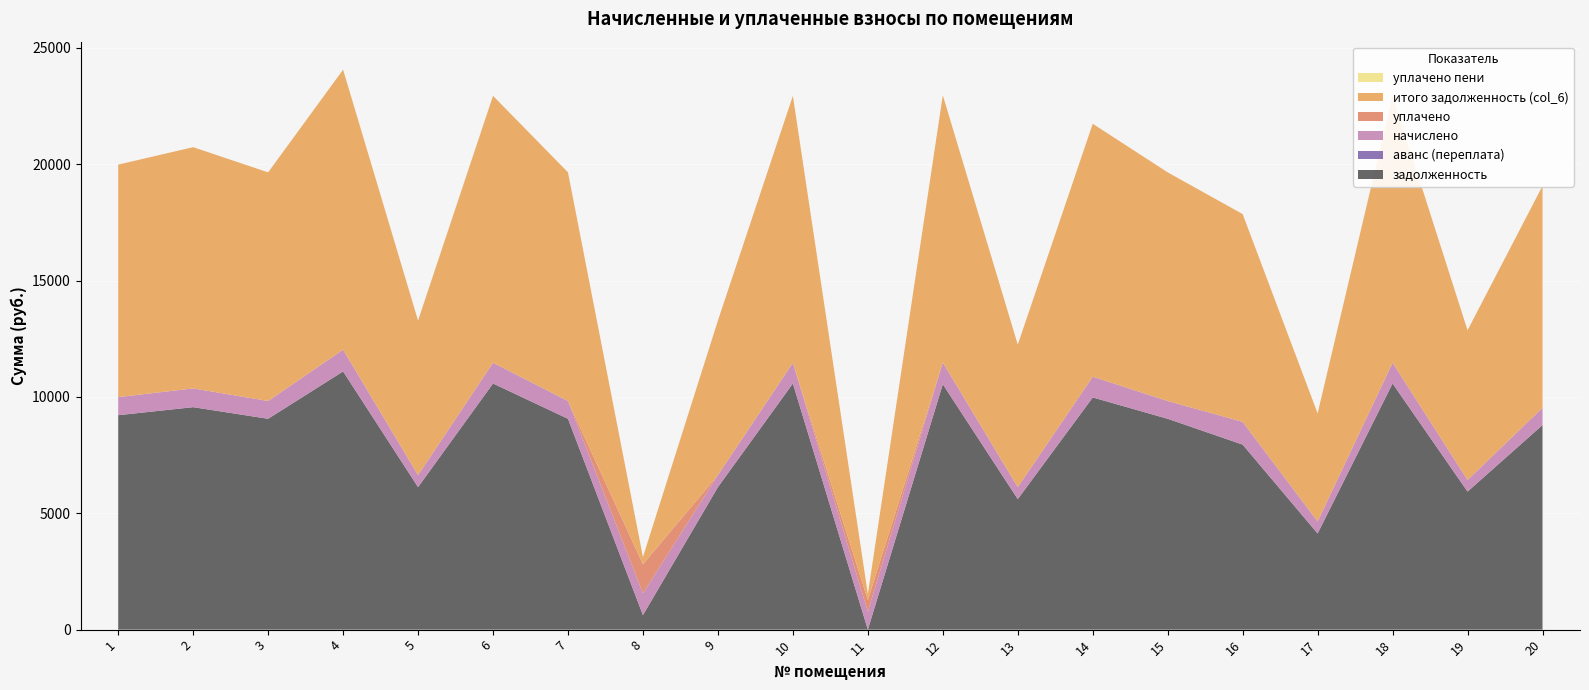

Reading left to right, what are all the values shown in this chart?

задолженность: 9216.0	9561.6	9062.4	11097.6	6124.8	10579.2	9062.4	624.2	6124.8	10579.2	0.0	10547.6	5609.5	9979.2	9062.4	7952.5	4131.3	10579.2	5932.8	8793.6
аванс (переплата): 0.0	0.0	0.0	0.0	0.0	0.0	0.0	0.0	0.0	0.0	3.2	0.0	0.0	0.0	0.0	0.0	0.0	0.0	0.0	0.0
начислено: 777.6	806.8	764.6	936.4	516.8	892.6	764.6	936.4	516.8	892.6	764.6	936.4	515.2	892.6	764.6	978.0	516.8	892.6	500.6	742.0
уплачено: 0.0	0.0	0.0	0.0	0.0	0.0	0.0	1248.2	0.0	0.0	504.0	0.0	0.0	0.0	0.0	0.0	0.0	0.0	0.0	0.0
итого задолженность (col_6): 9993.6	10368.4	9827.0	12034.0	6641.6	11471.8	9827.0	312.4	6641.6	11471.8	257.4	11484.0	6124.7	10871.8	9827.0	8930.5	4648.1	11471.8	6433.4	9535.6
уплачено пени: 0.0	0.0	0.0	0.0	0.0	0.0	0.0	0.0	0.0	0.0	0.0	0.0	0.0	0.0	0.0	0.0	0.0	0.0	0.0	0.0